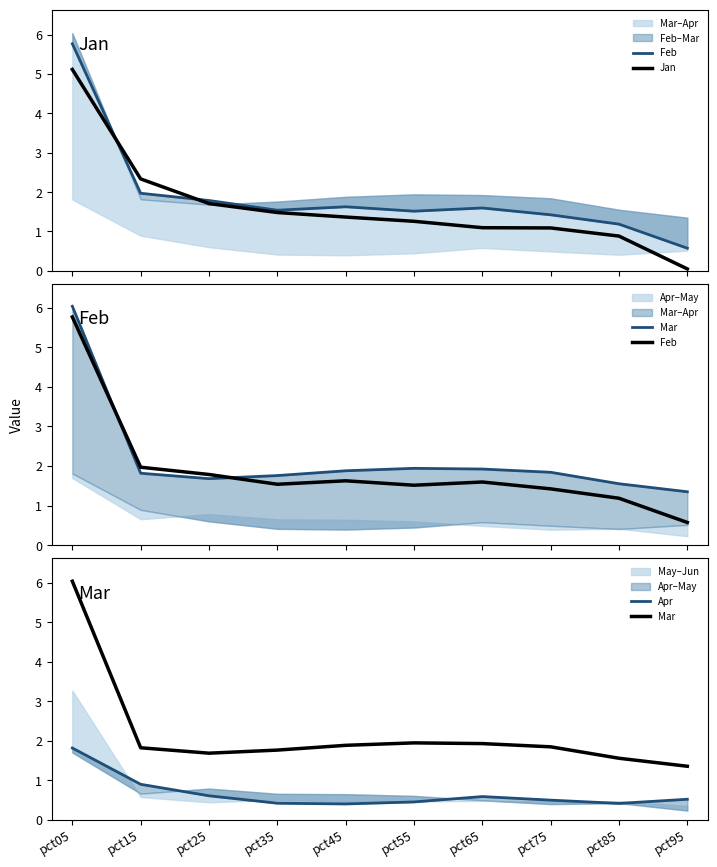

Rank the categories by Jan value from highest to lowest.

pct05, pct15, pct25, pct35, pct45, pct55, pct65, pct75, pct85, pct95